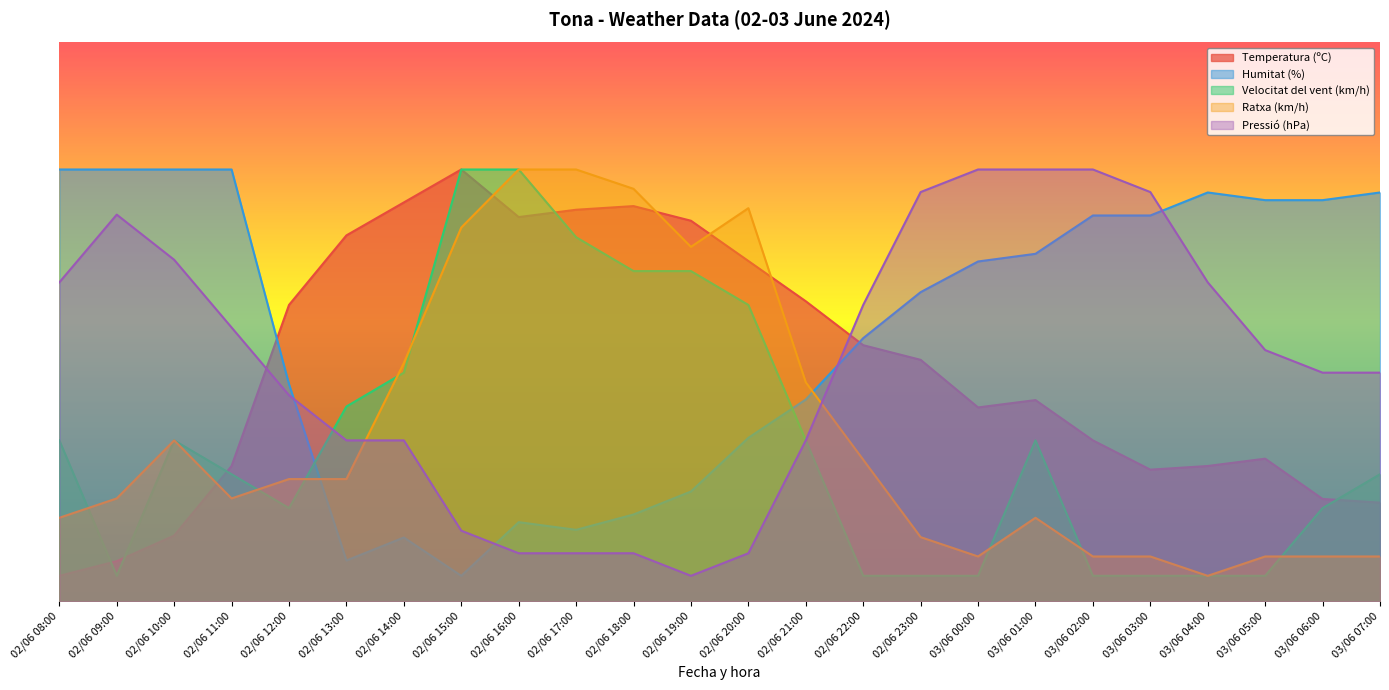

What is the value of the Humitat (%) point at the 7th from the left?

12.5